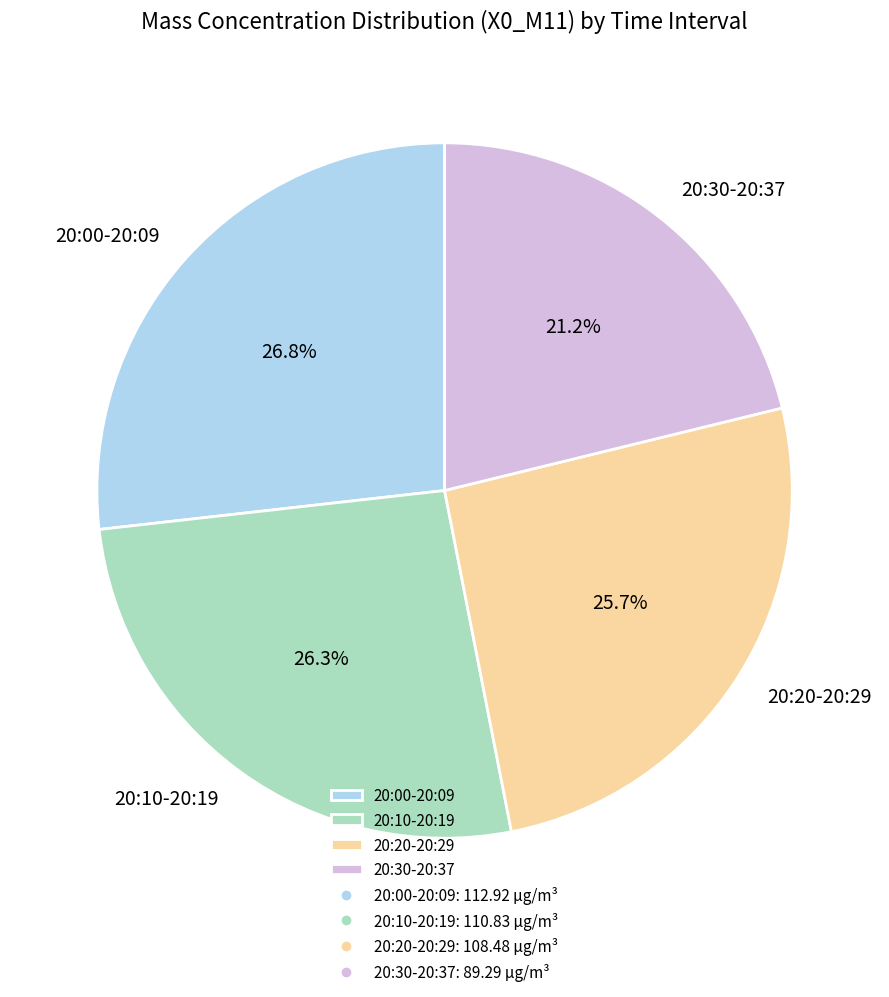

What is the total percentage of 20:20-20:29 and 20:10-20:19?

52.0%